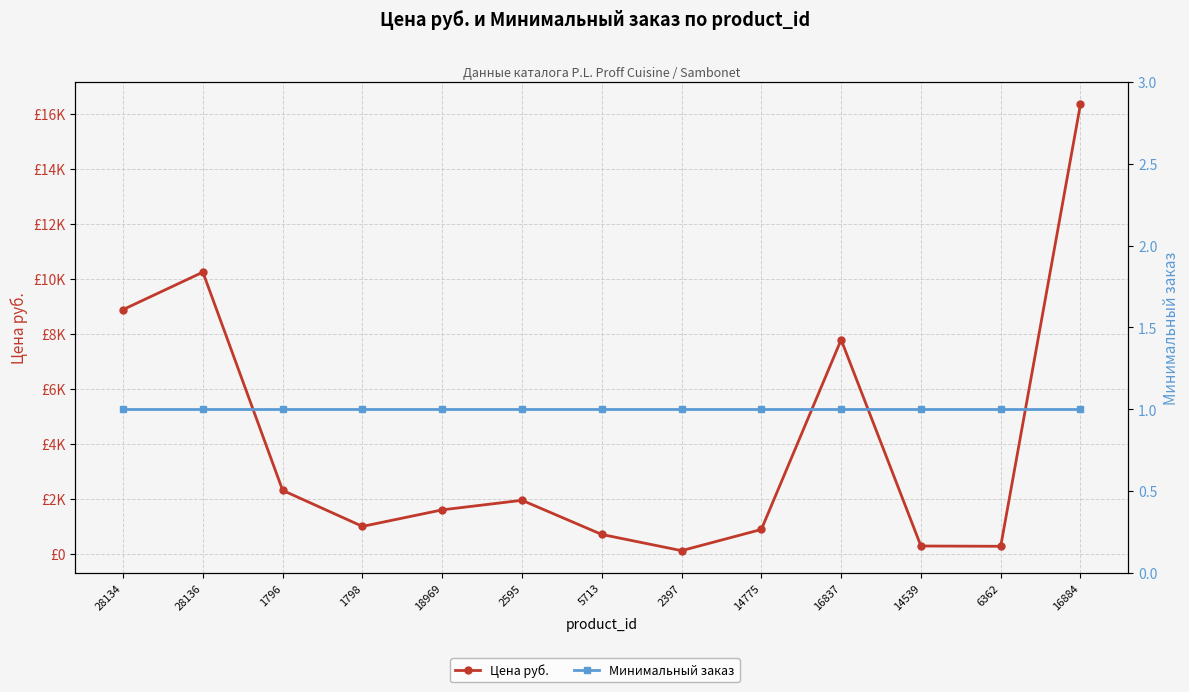

What is the value of the Цена руб. point at the 8th from the left?

125.0